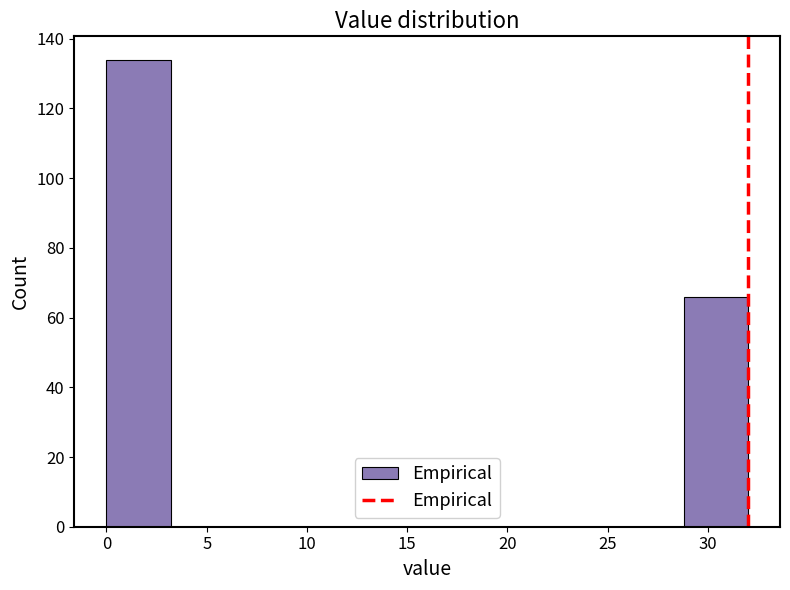

How tall is the bar that spans 28.8 to 32.0 on the x-axis? Neither the bar edges nor the heights are printed on the chart, so give them approximately, as read against the axes.

66